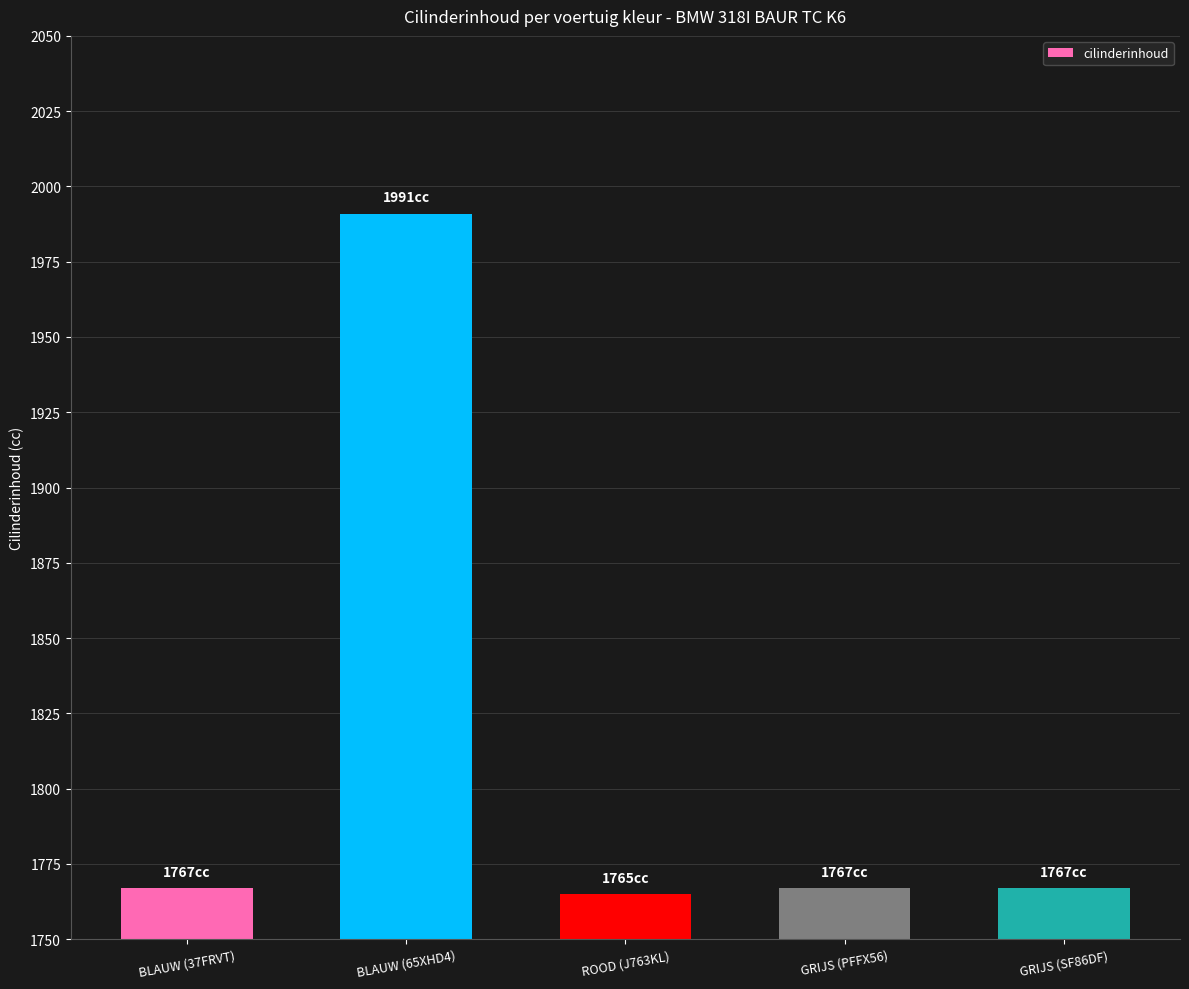

Read the value at BLAUW (37FRVT), to the nearest 5.

1765